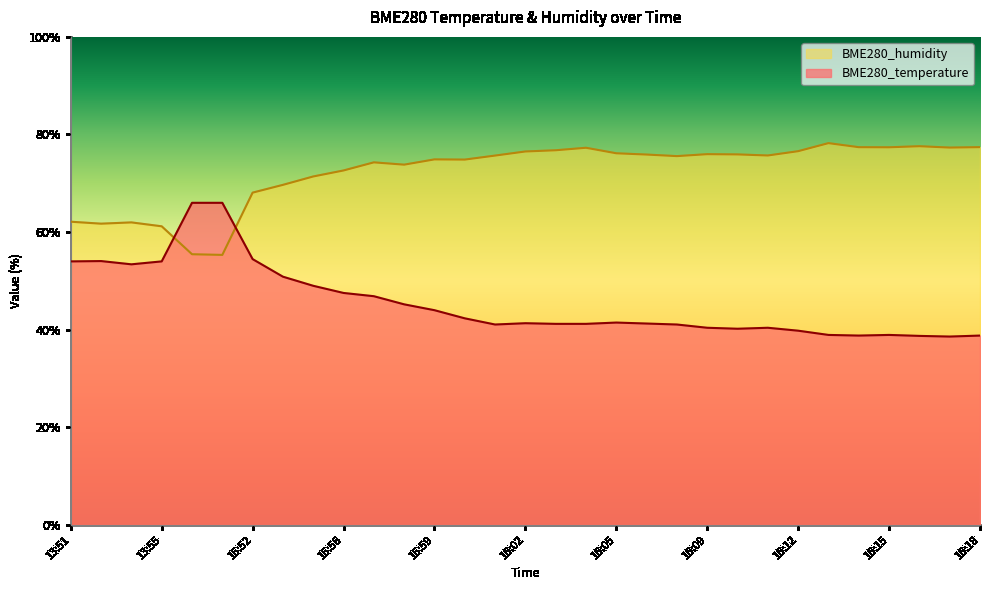

What are all the series names shown in the legend?

BME280_humidity, BME280_temperature